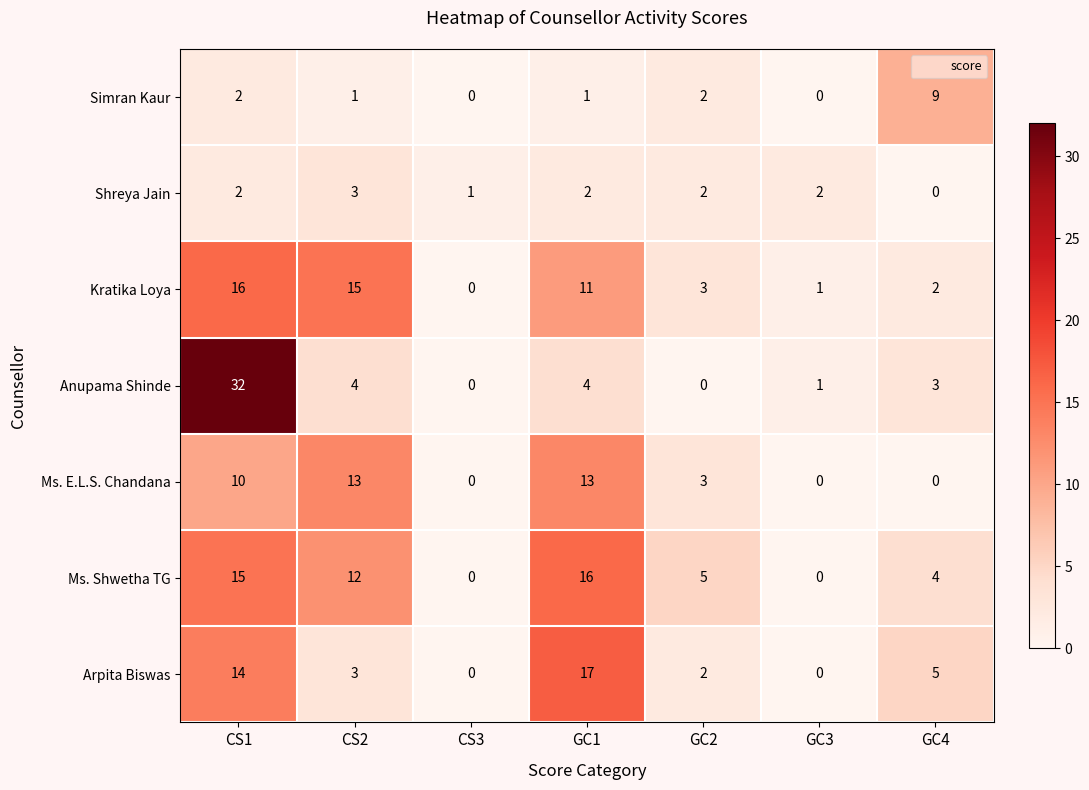

Where does the Ms. Shwetha TG series first go above 5?

CS1